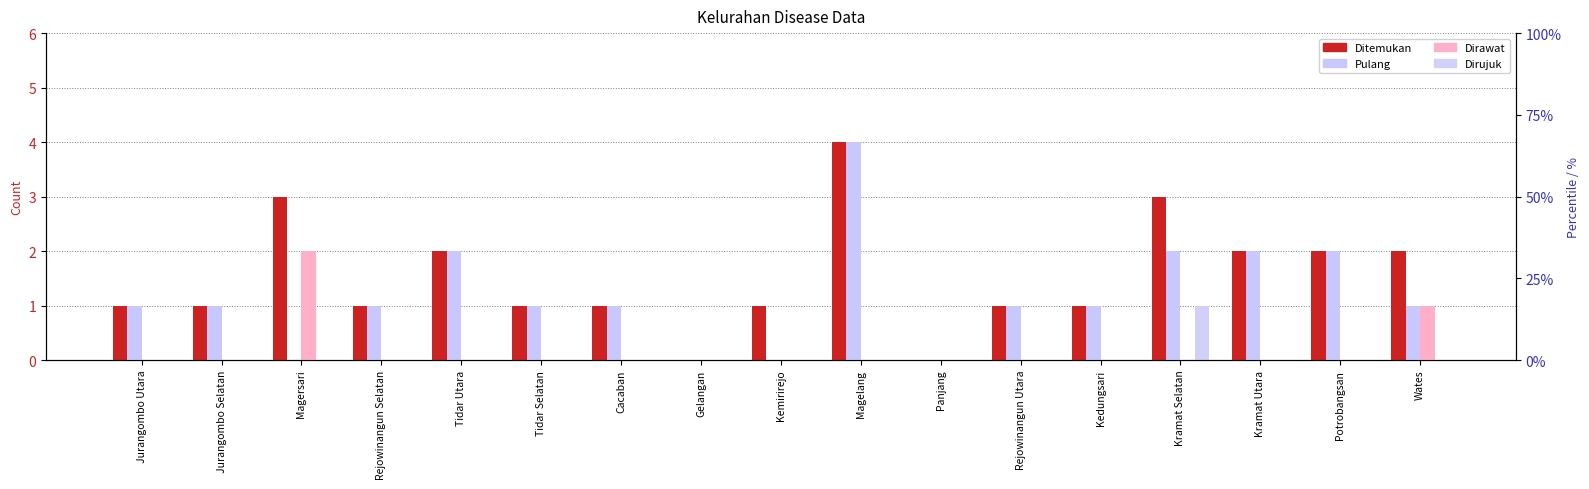

Count the Dirujuk values in the range 0 to 1.

17